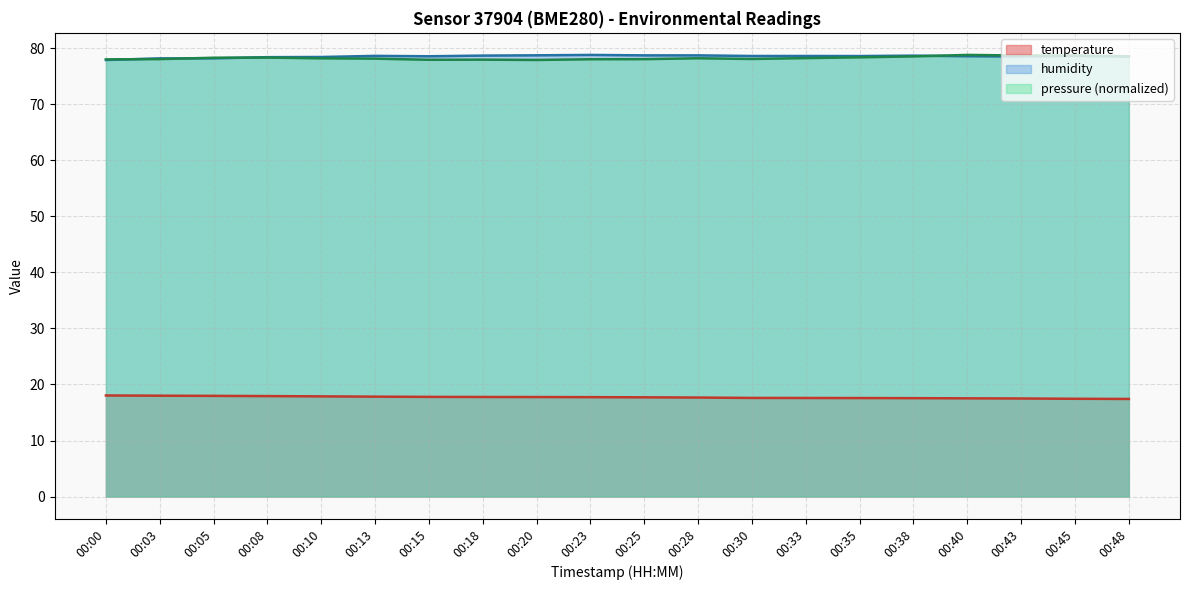

At which label does pressure_norm first exceed 78?

00:00